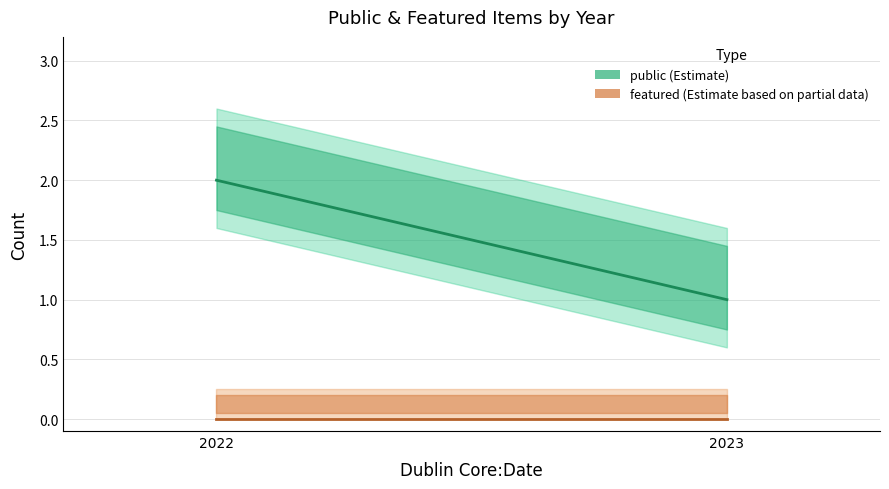

The value of public at 2022 is 1. True or false?

False